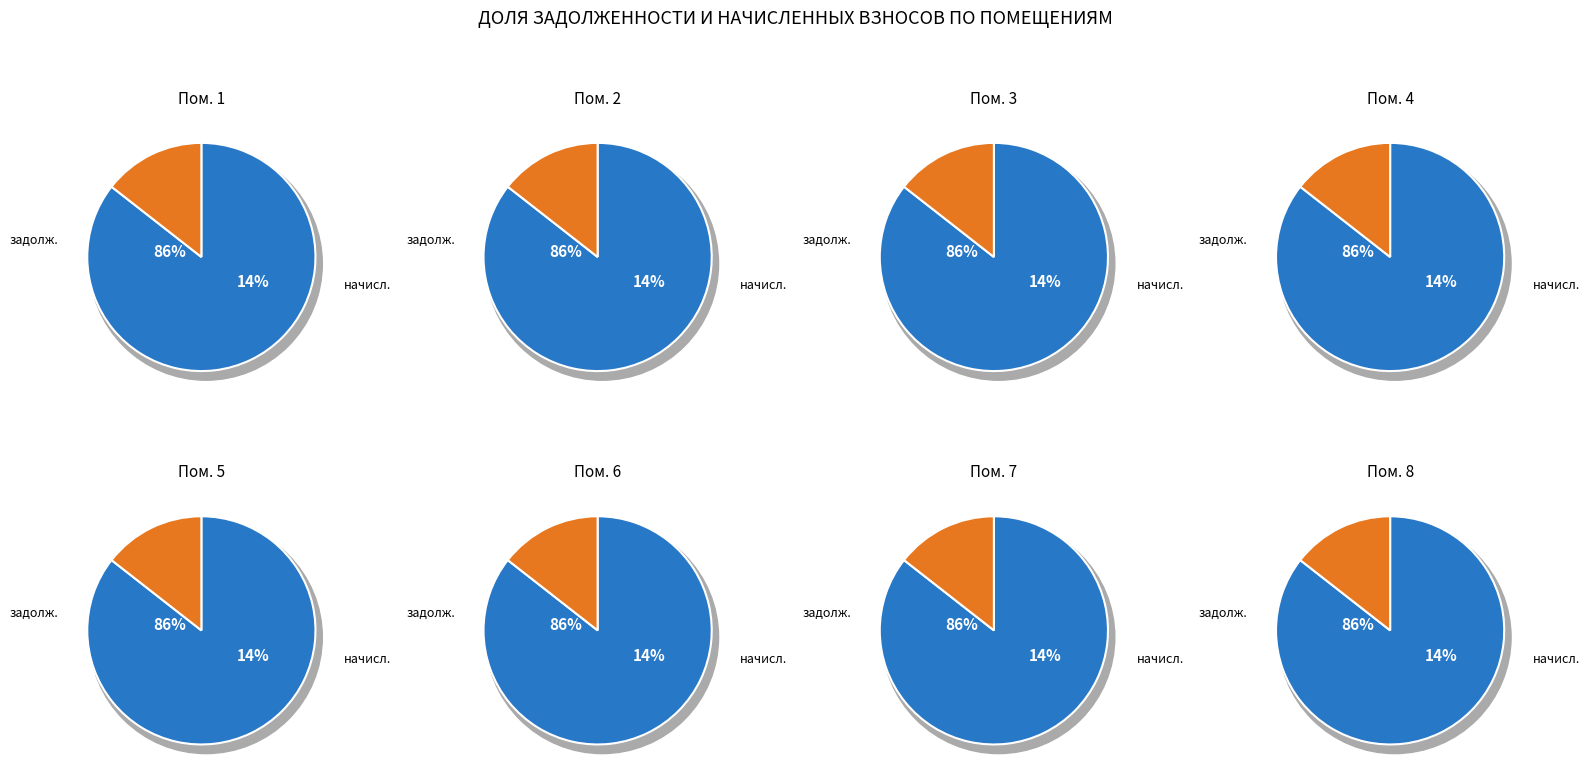

Rank the series at 7 from highest to lowest value.

задолженность, начислено